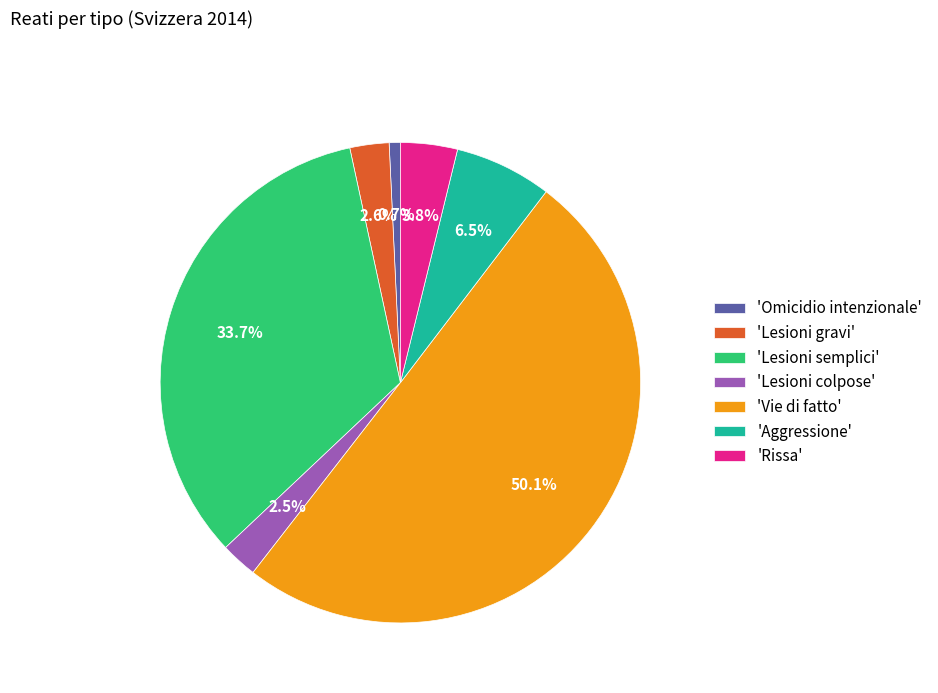

Which slice represents more than half of the pie?

'Vie di fatto'